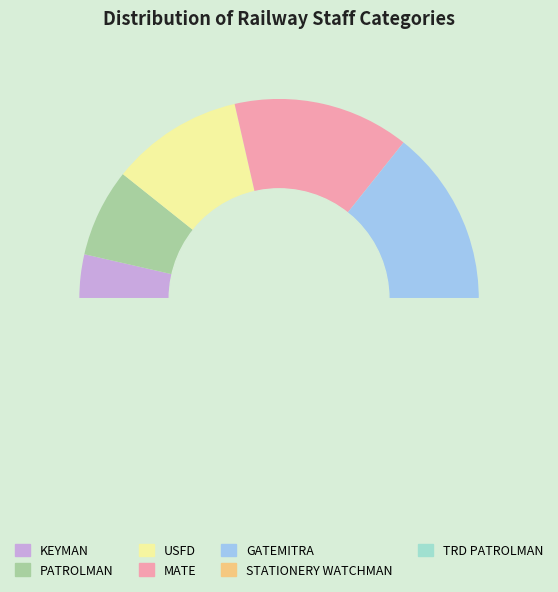

True or false: PATROLMAN accounts for 1% of the total.

False